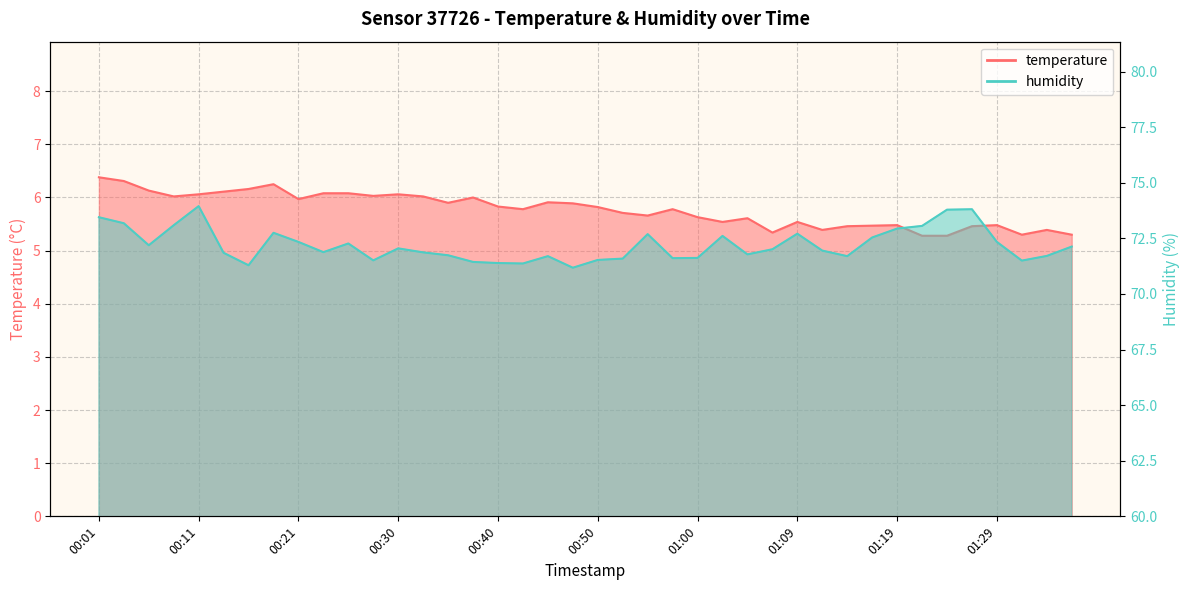

Which series has the largest total across all categories?

humidity